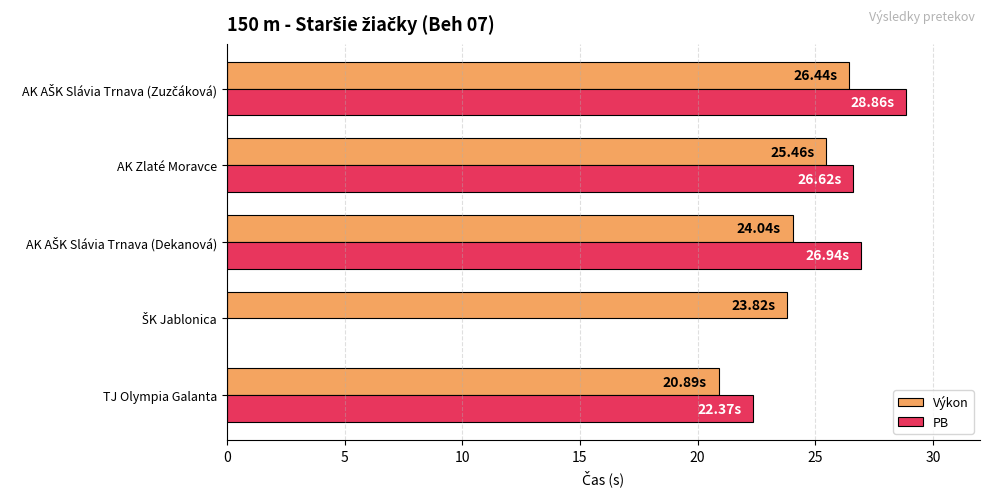

What is the sum of all Výkon values?

120.7